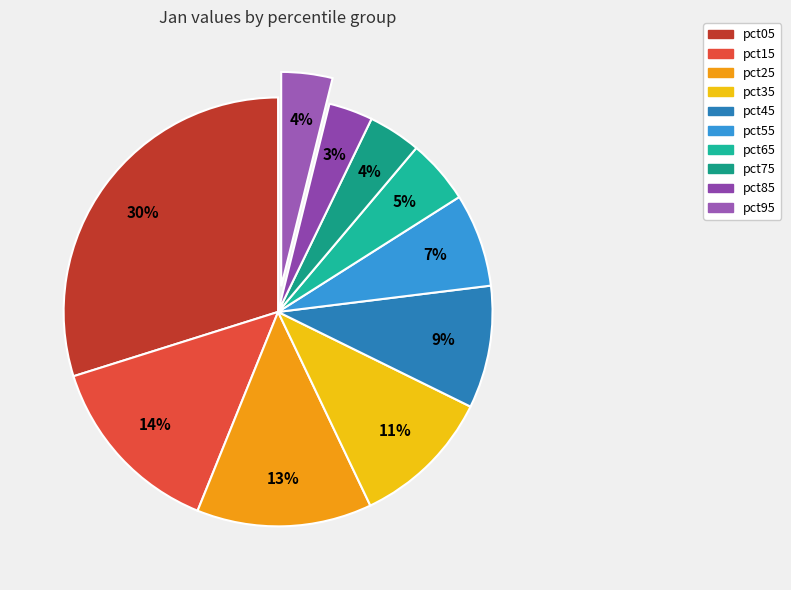

To the nearest percent, what portion does pct45 represent?

9%